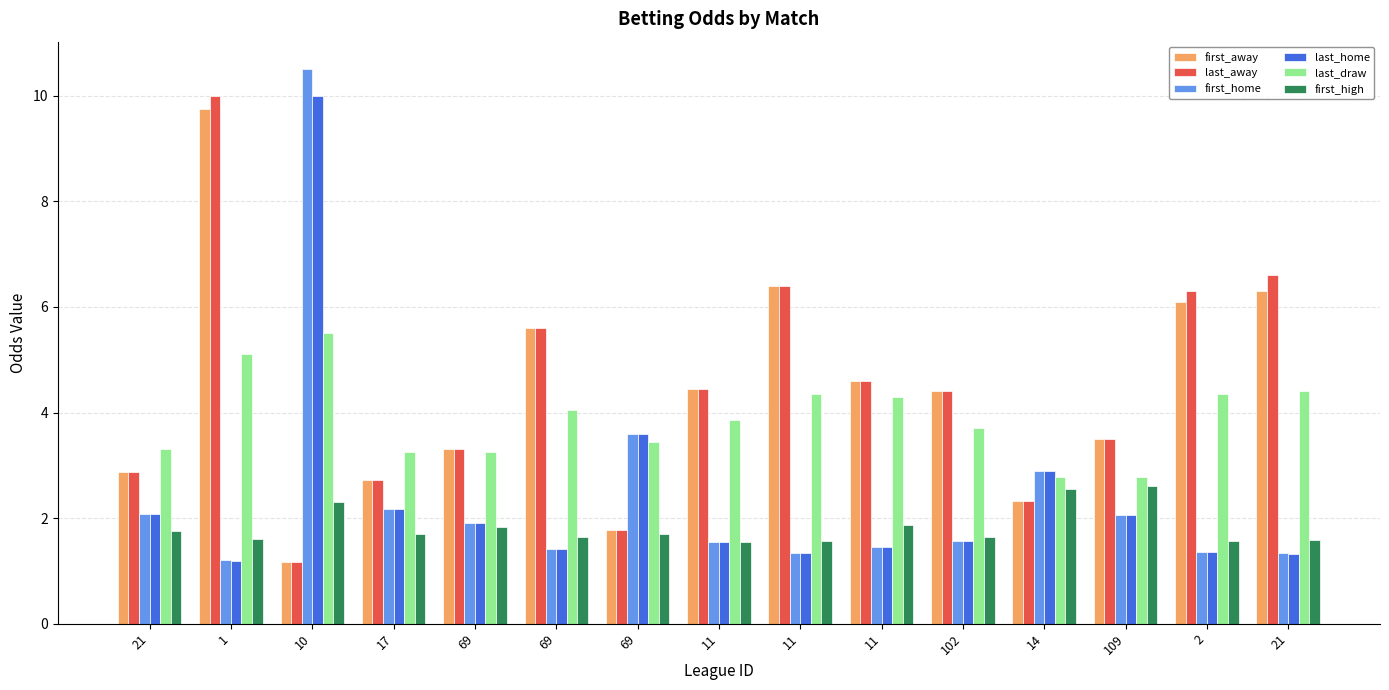

What is the average value of the last_home series?

2.4